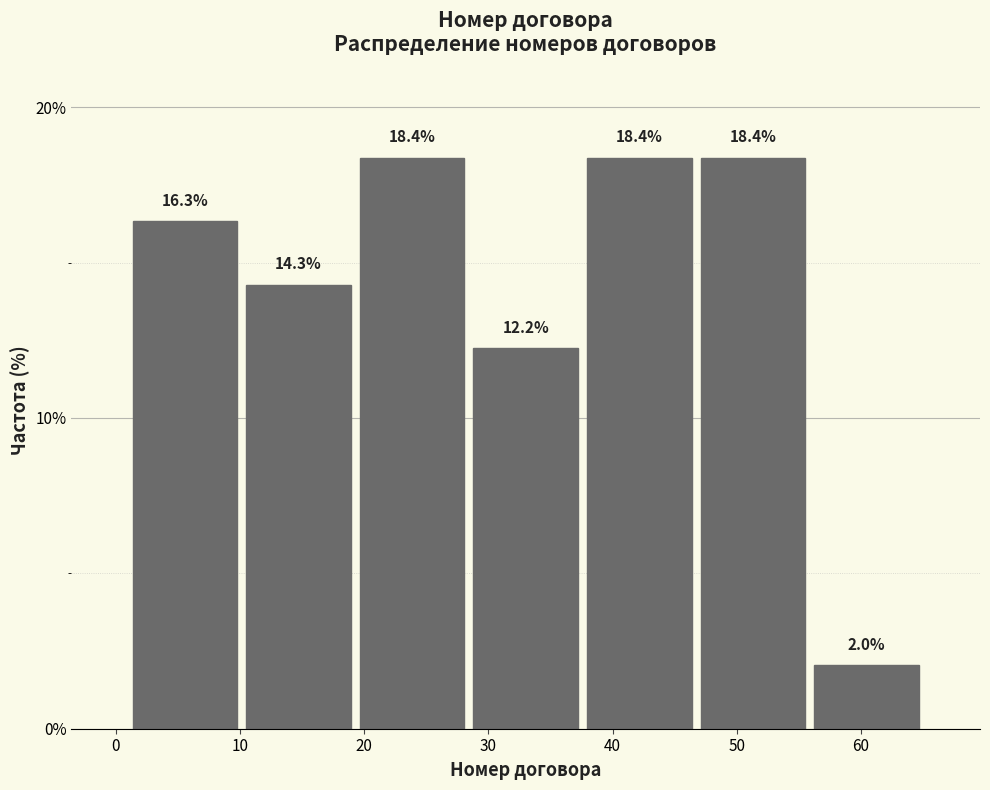

Reading left to right, list every bar in this chart as the range it spans on the x-axis followed by its height. The bar edges are not printed on the chart, so give them approximately, as read against the axis.

1 to 10: 16.3
10 to 19: 14.3
19 to 28: 18.4
28 to 38: 12.2
38 to 47: 18.4
47 to 56: 18.4
56 to 65: 2.0